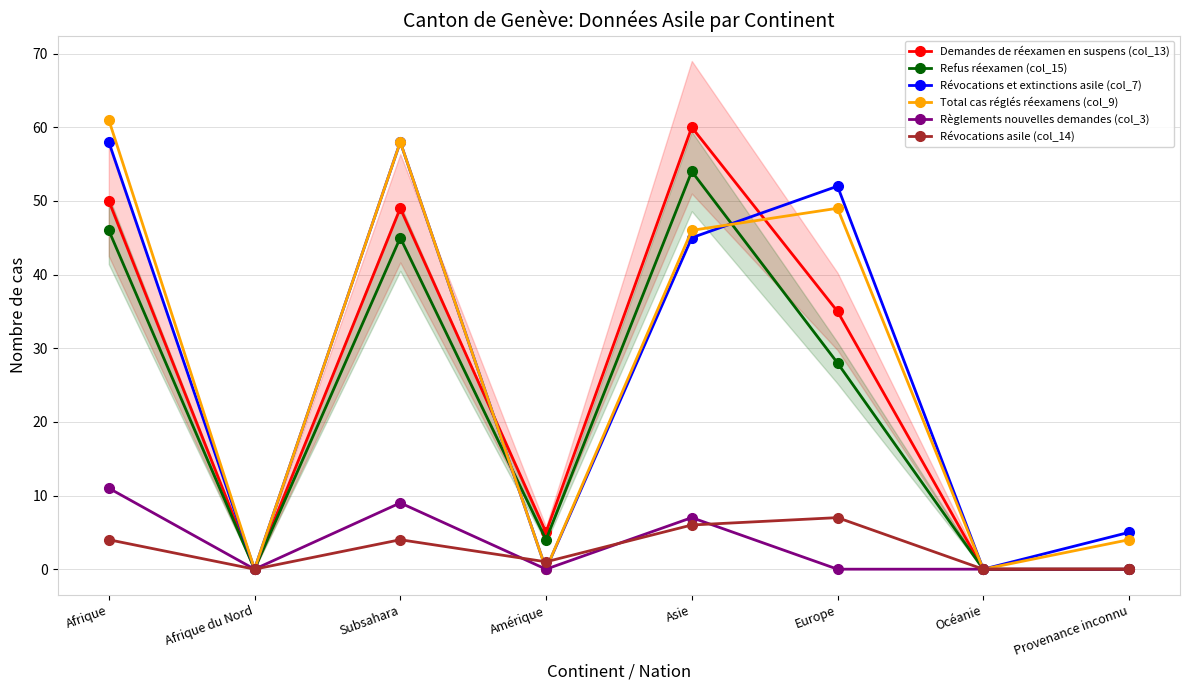

Count the number of data series in this chart.

6